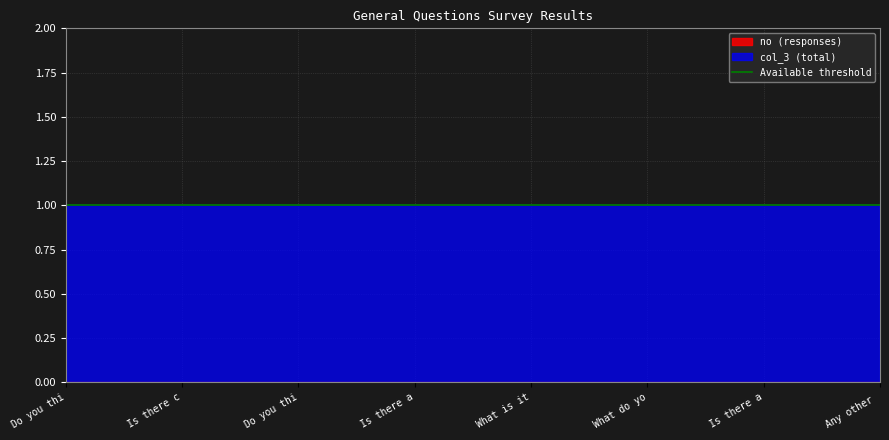

What is the highest value of the col_3 series?

1